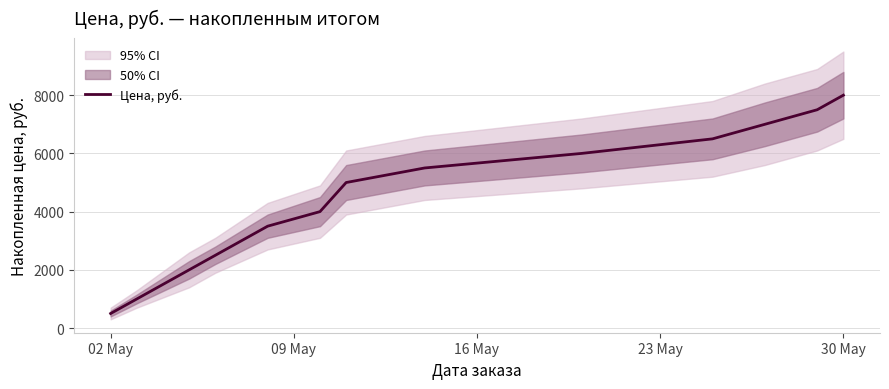

What is the average value?

4429